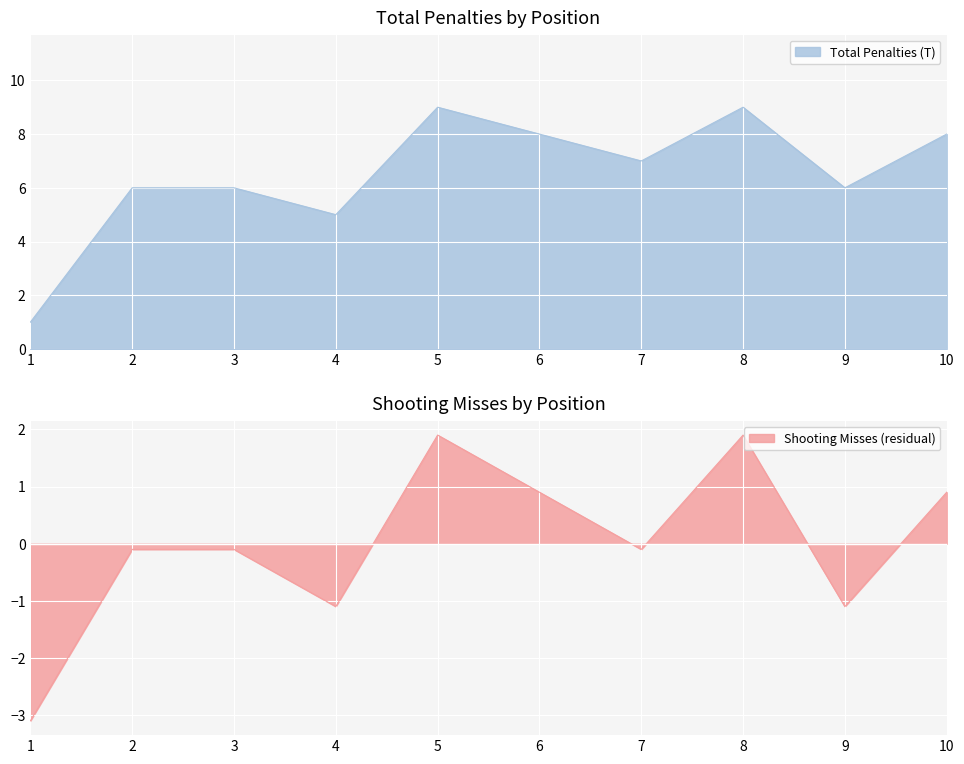

Reading left to right, what are all the values shown in this chart?

Total Penalties (T): 1=1.0	2=6.0	3=6.0	4=5.0	5=9.0	6=8.0	7=7.0	8=9.0	9=6.0	10=8.0
Shooting Misses: 1=-3.1	2=-0.1	3=-0.1	4=-1.1	5=1.9	6=0.9	7=-0.1	8=1.9	9=-1.1	10=0.9